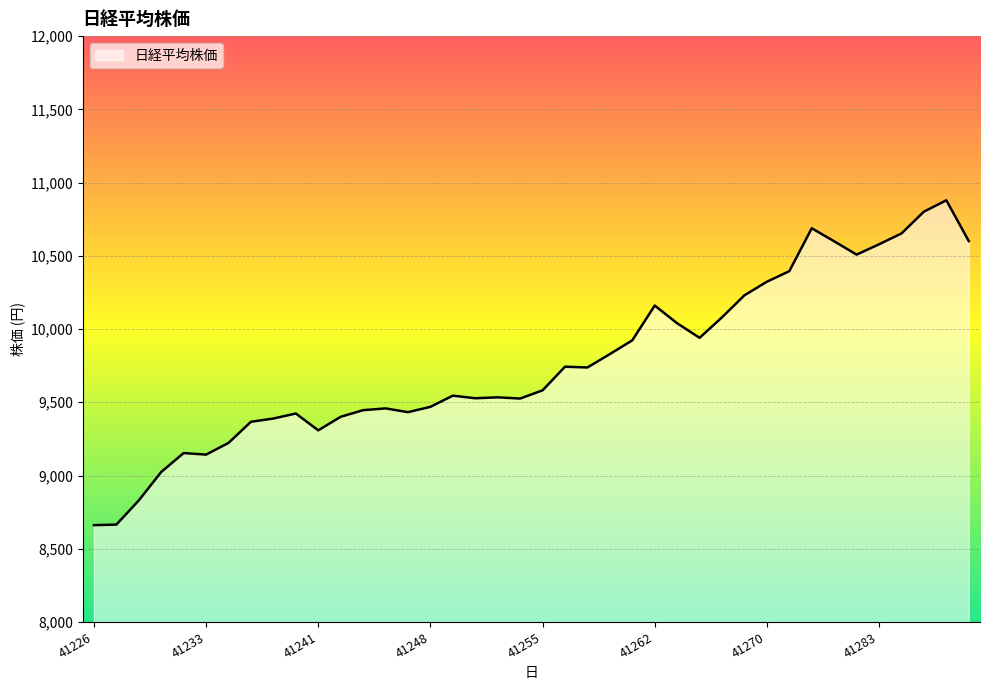

What is the difference between the maximum and minimum values?

2218.0